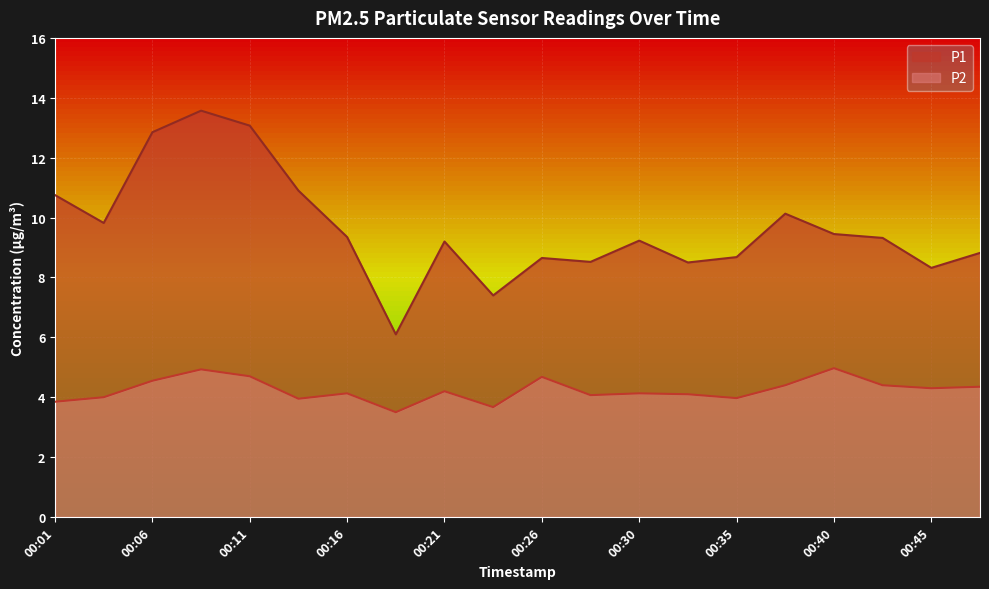

What is the total value across all series at 00:43?

13.7